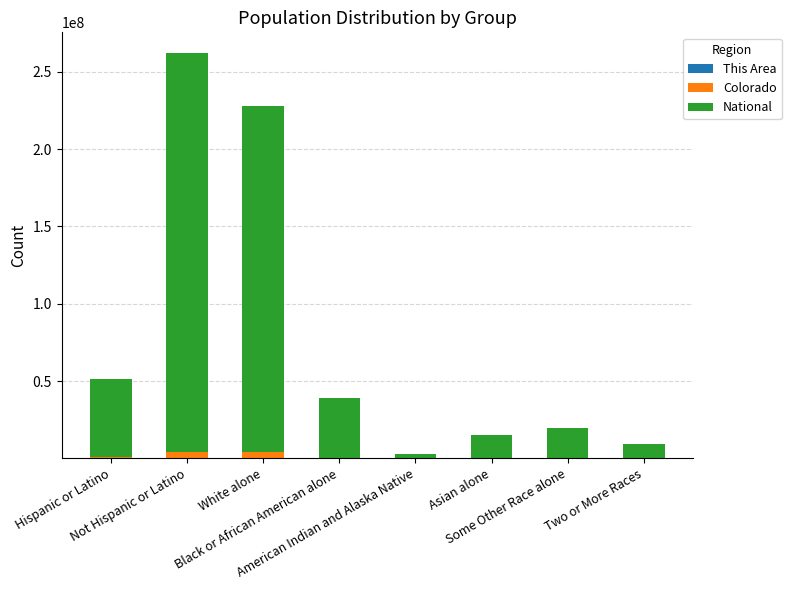

Is it true that National equals 14674252 at Asian alone?

True